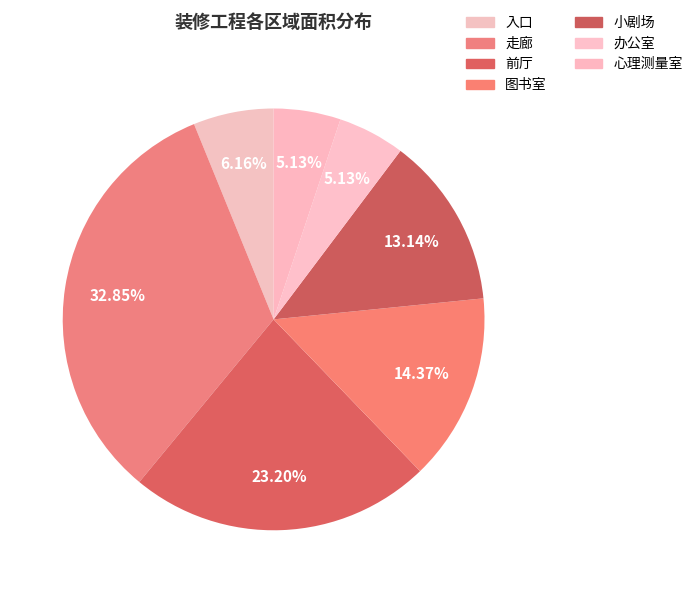

Which slice is the smallest?

办公室